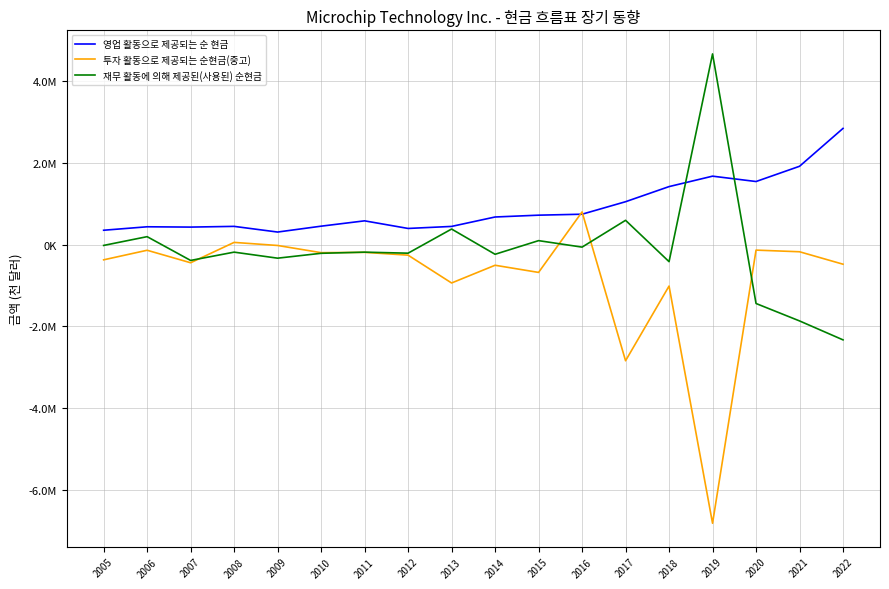

Does the chart have visible grid lines?

Yes